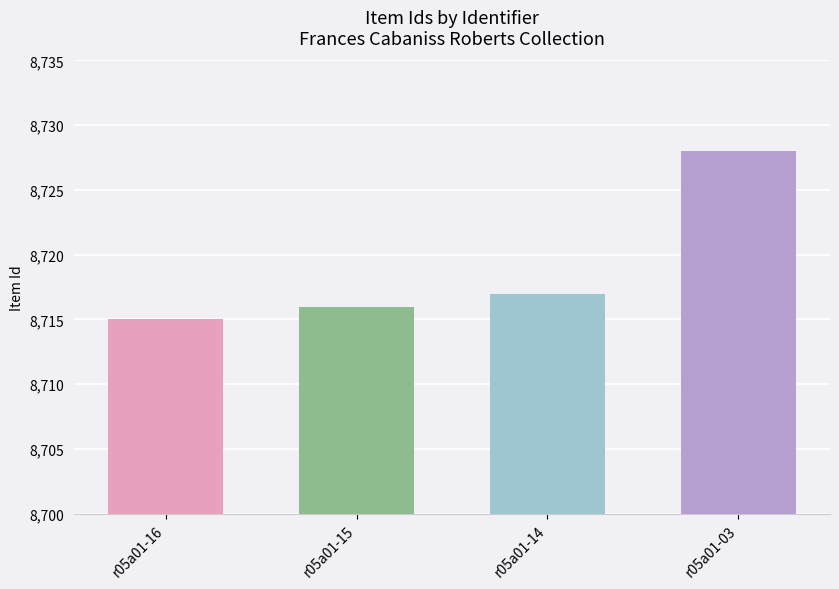

At which category does the chart reach its peak across all series?

r05a01-03